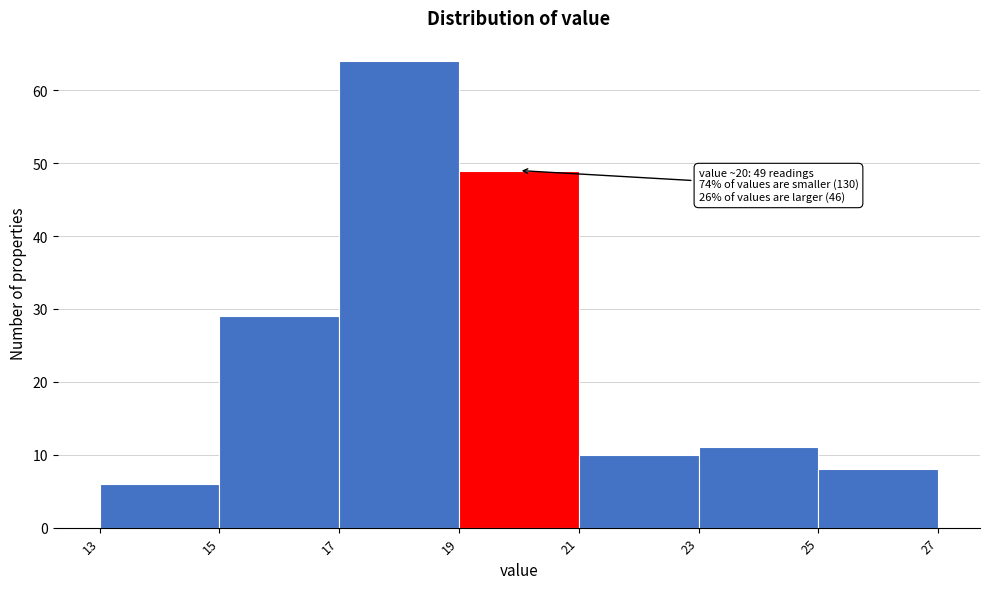

Which range on the x-axis has the tallest bar?

17 to 19